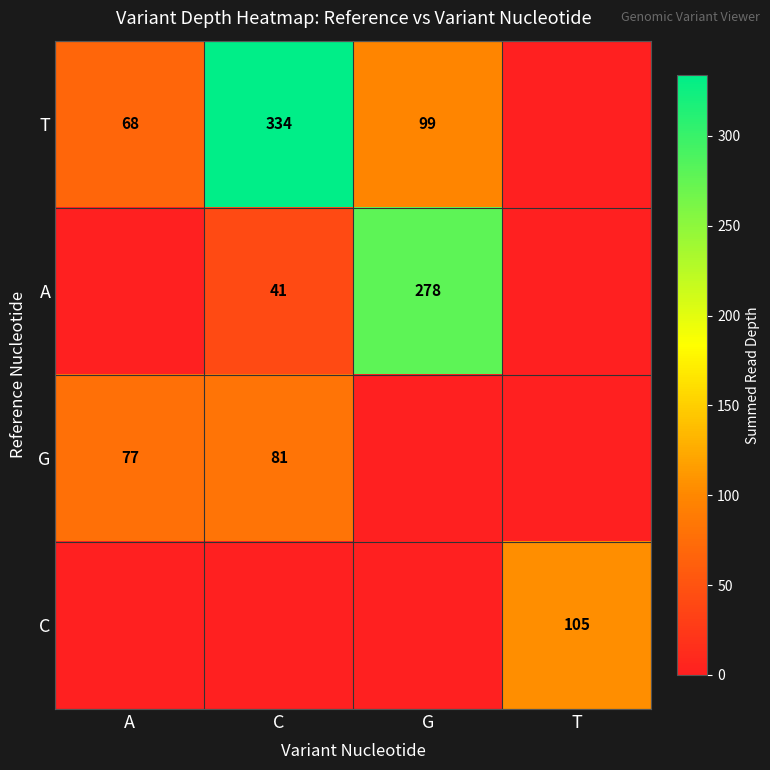

Is it true that T equals 24 at A?

False